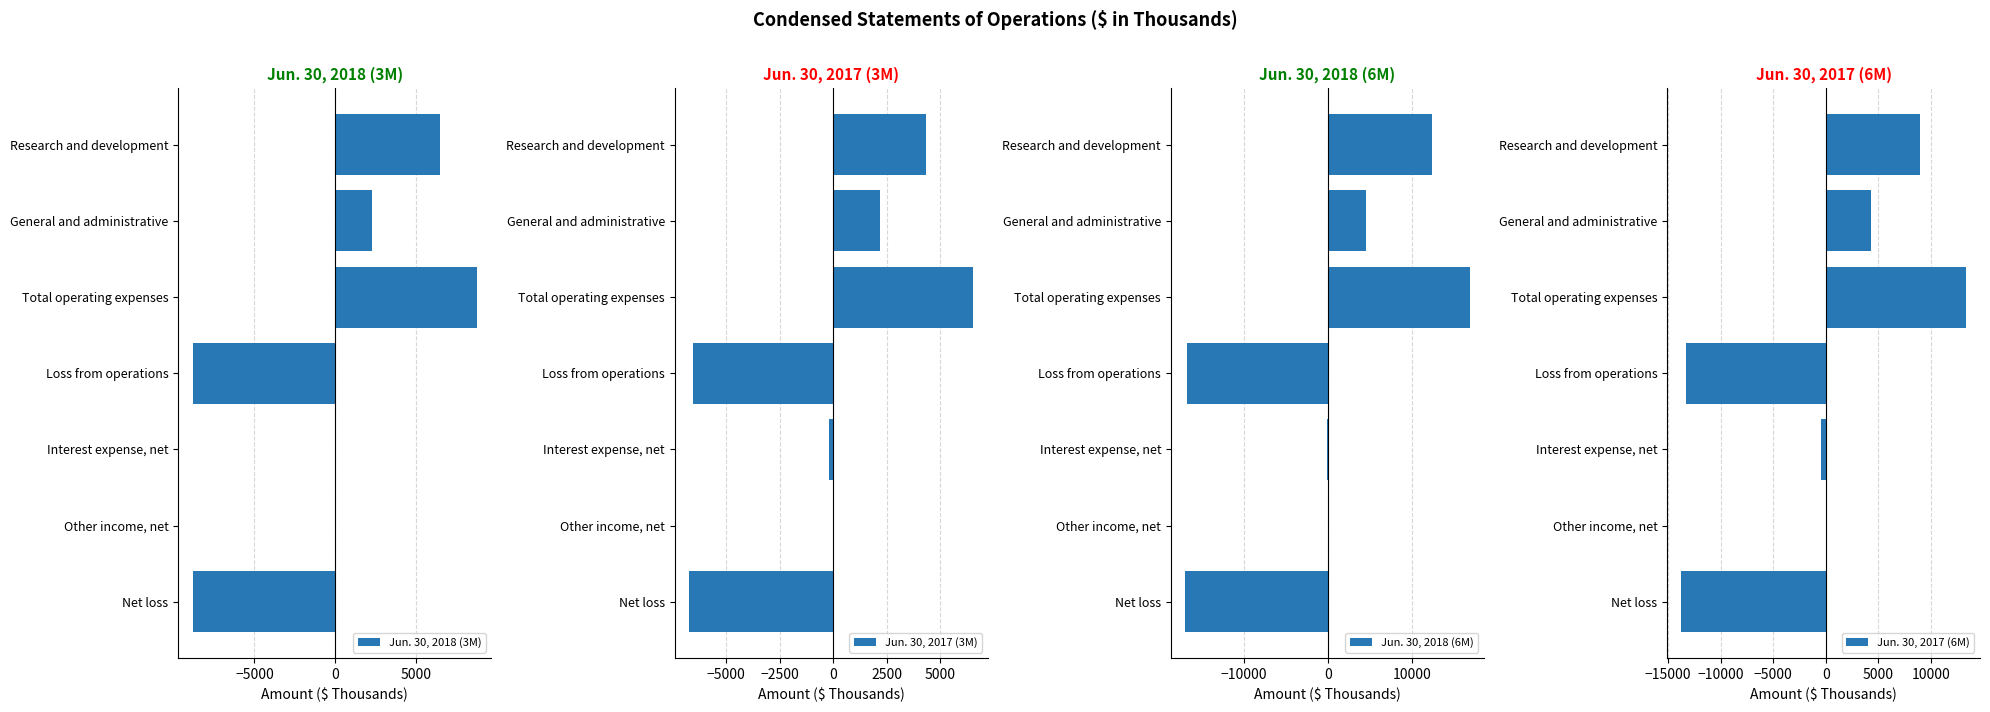

Is it true that Jun. 30, 2018 (3M) equals 3599 at General and administrative?

False